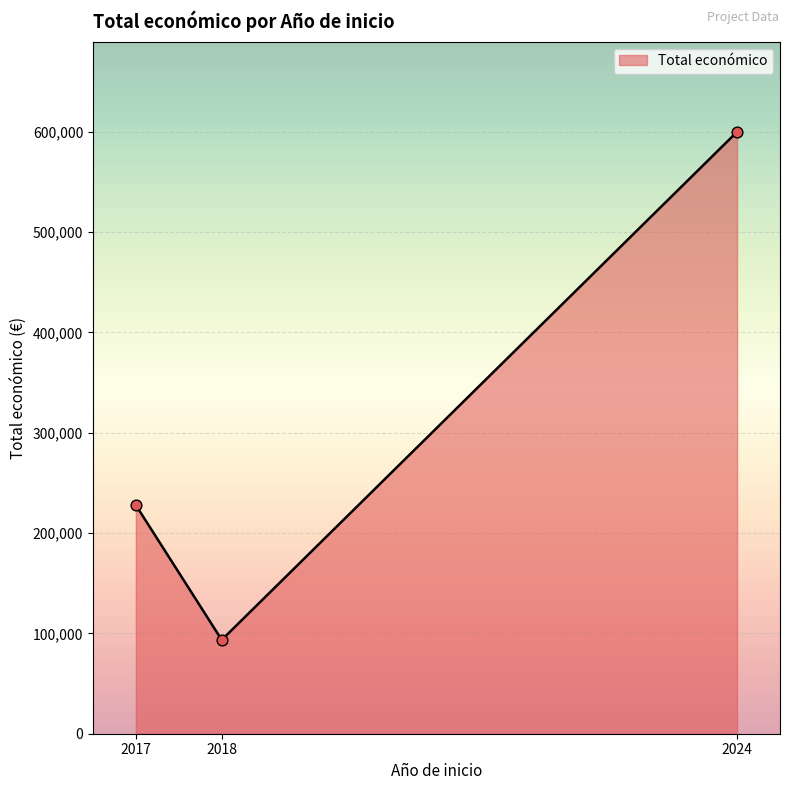

Which has a higher value, 2024 or 2017?

2024